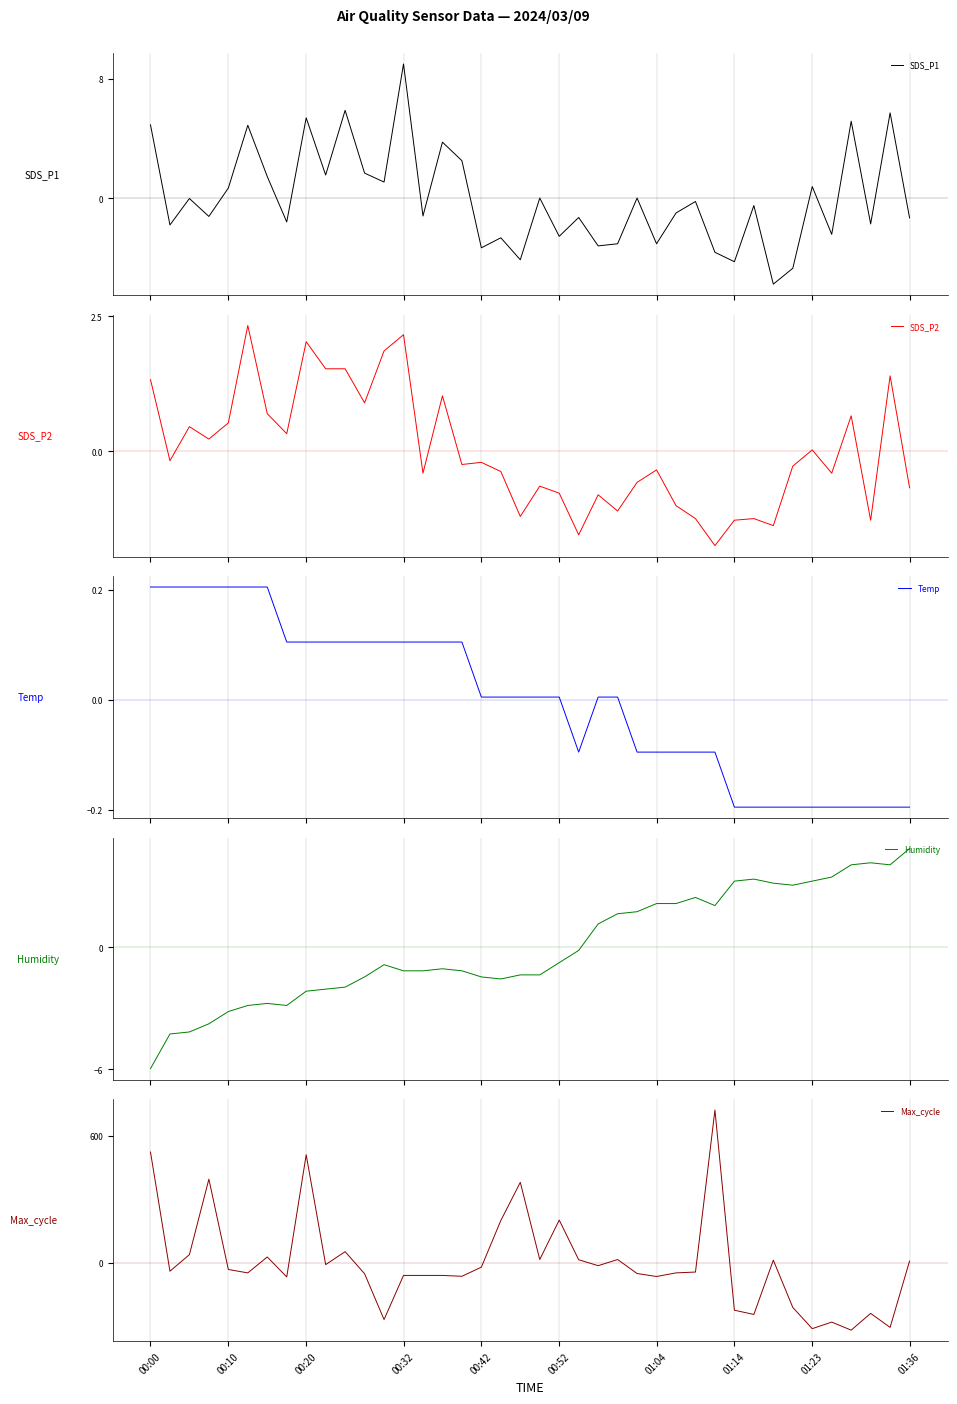

At which label does Max_cycle first exceed -39?

00:00